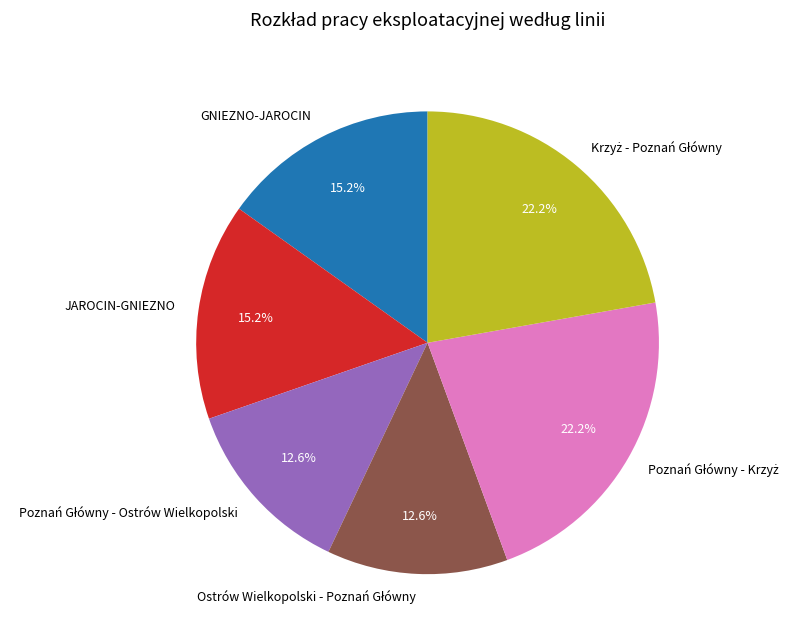

Is there any slice that represents more than half of the pie?

No